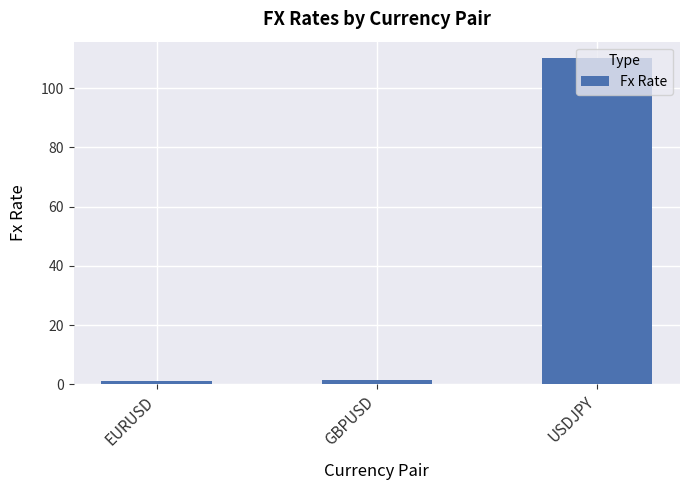

What is the ratio of the value at USDJPY to the value at EURUSD?

93.1